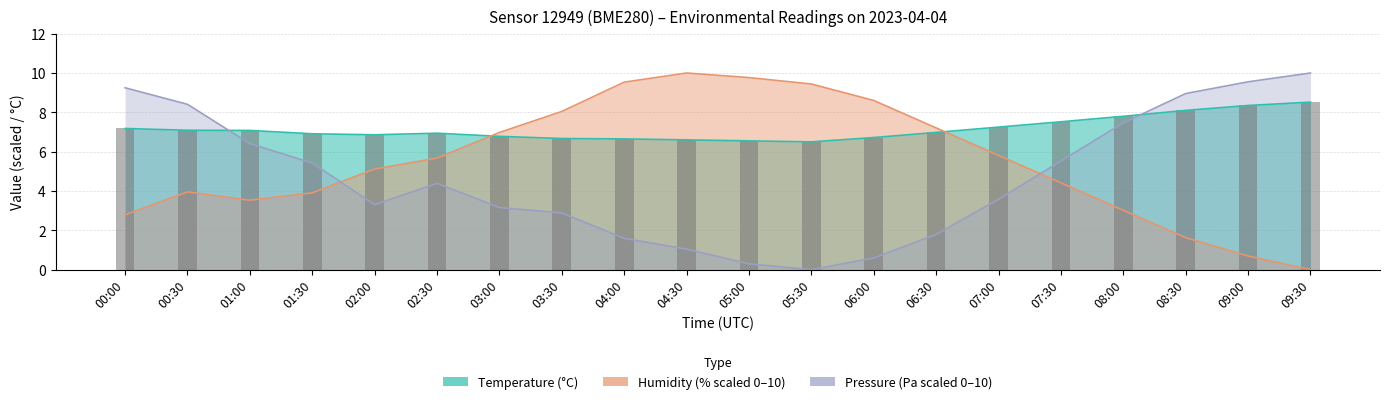

Are the bars grouped side by side (vs. stacked)?

No